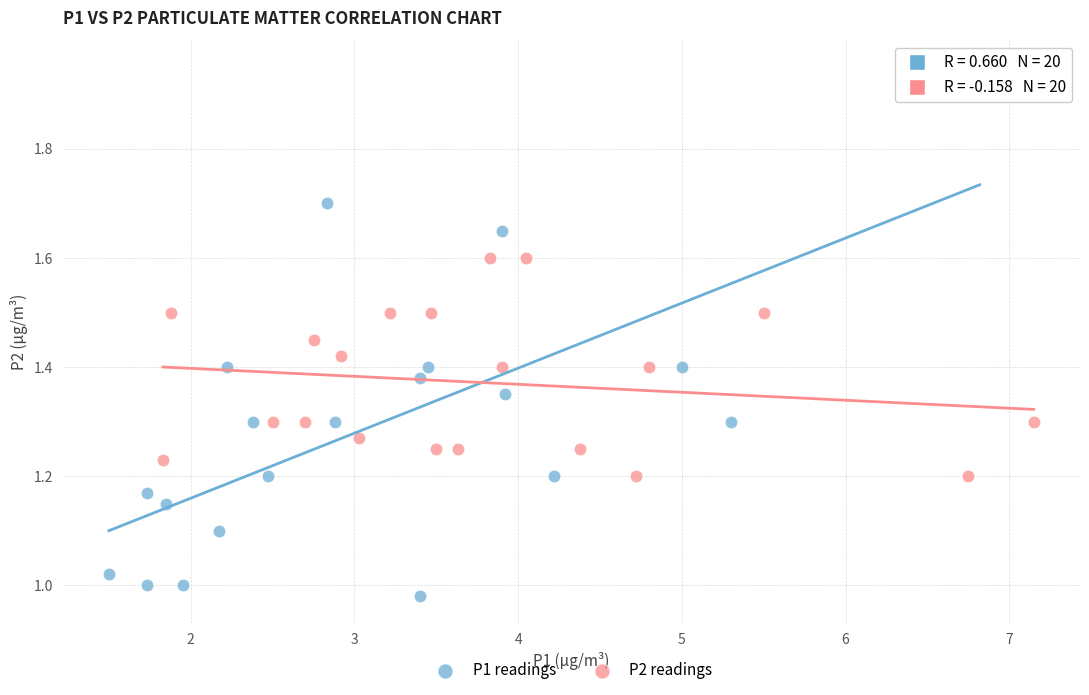

Which series reaches the maximum Y coordinate?

P1 readings